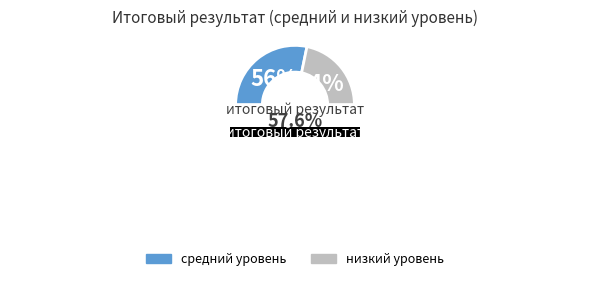

To the nearest percent, what is the combined percentage of низкий уровень and средний уровень?

100%